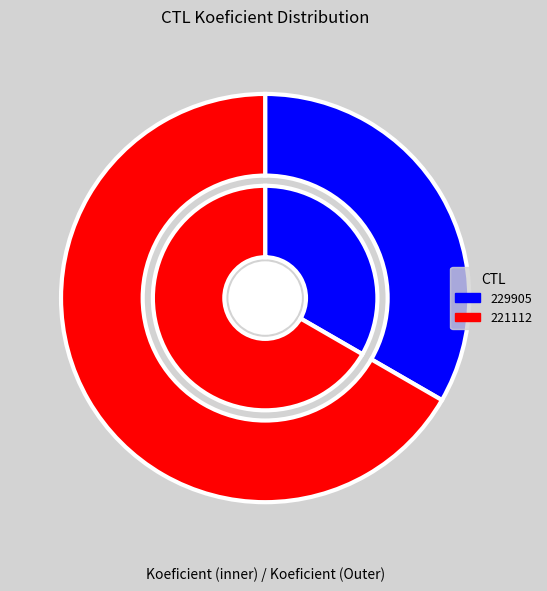

Between 221112 and 229905, which is larger?

221112